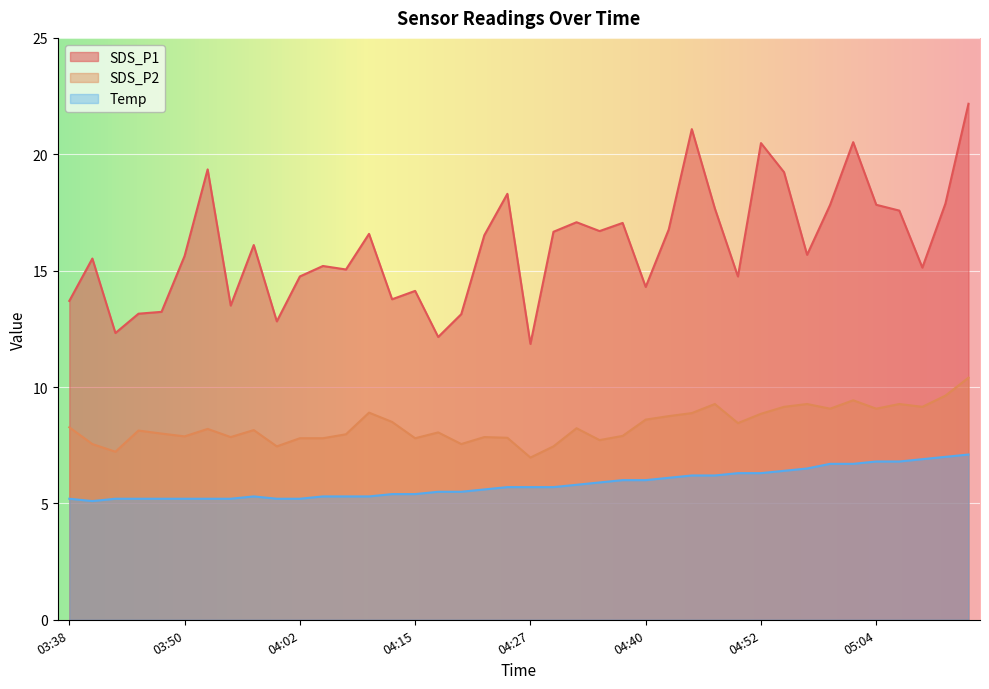

At how many categories does at least one series exceed 12?

39